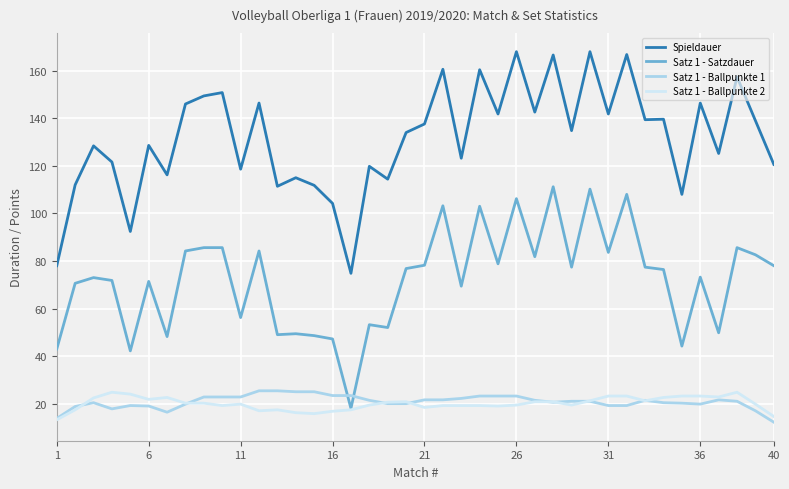

What is the highest value of the Spieldauer series?

168.0